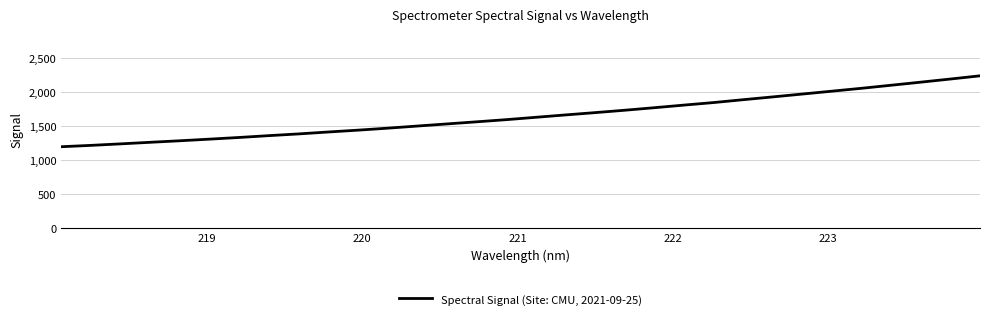

What is the difference between the maximum and minimum values?

1043.8